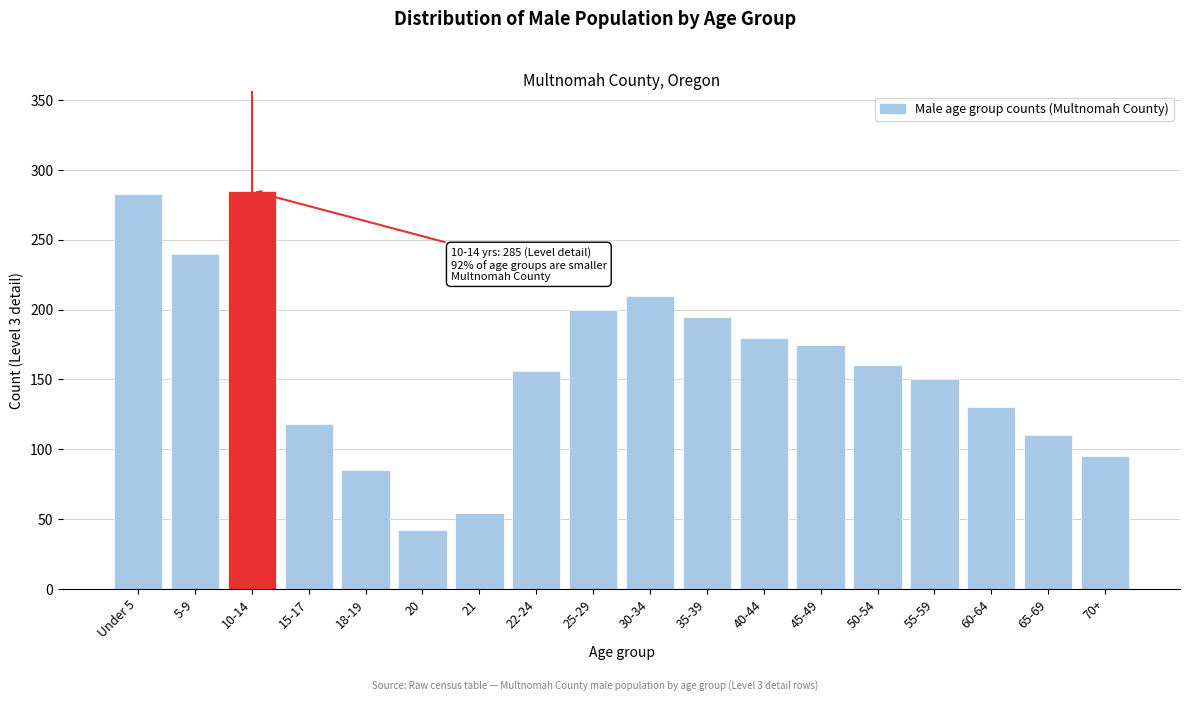

Reading left to right, what are all the values shown in this chart?

Under 5=283	5-9=240	10-14=285	15-17=118	18-19=85	20=42	21=54	22-24=156	25-29=200	30-34=210	35-39=195	40-44=180	45-49=175	50-54=160	55-59=150	60-64=130	65-69=110	70+=95